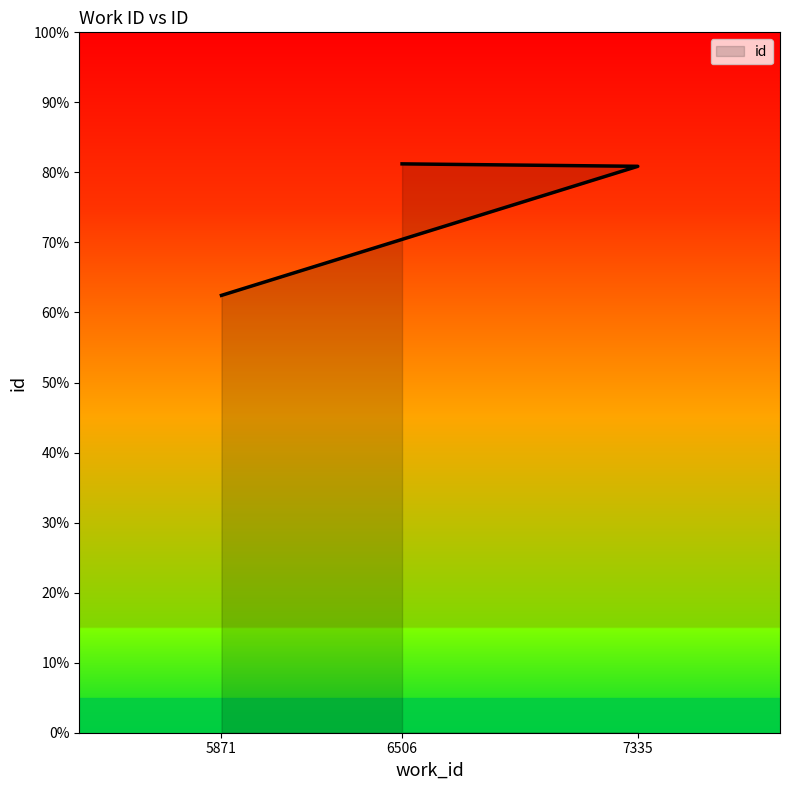

What is the average value?

18711